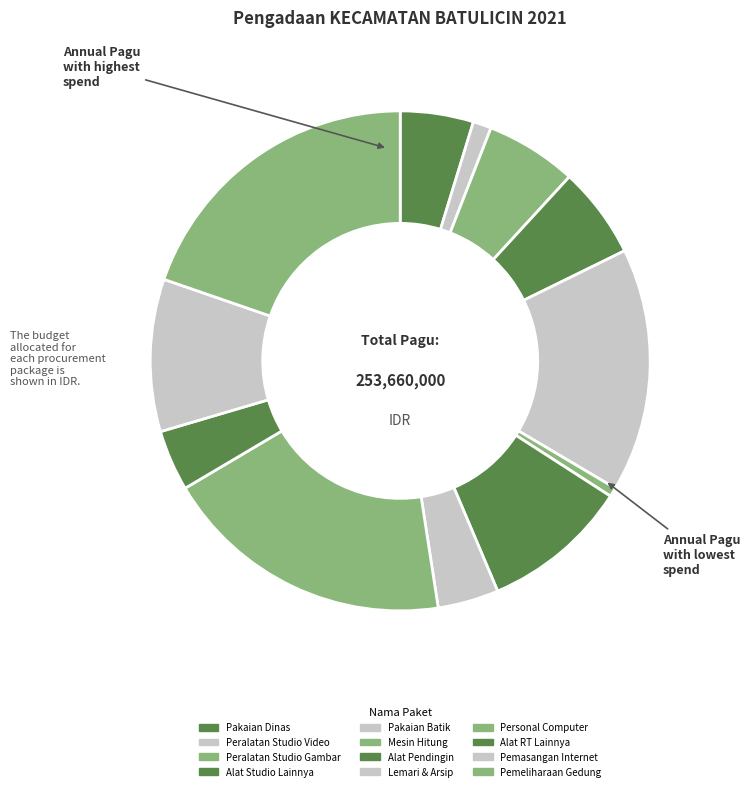

Is there any slice that represents more than half of the pie?

No